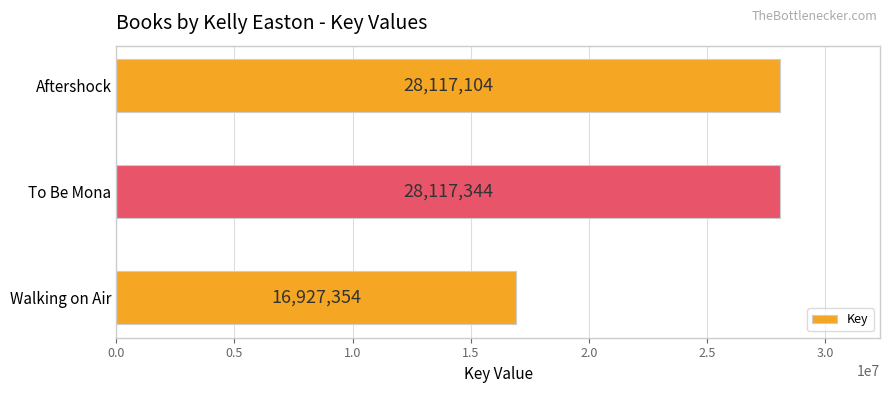

Between To Be Mona and Walking on Air, which is larger?

To Be Mona